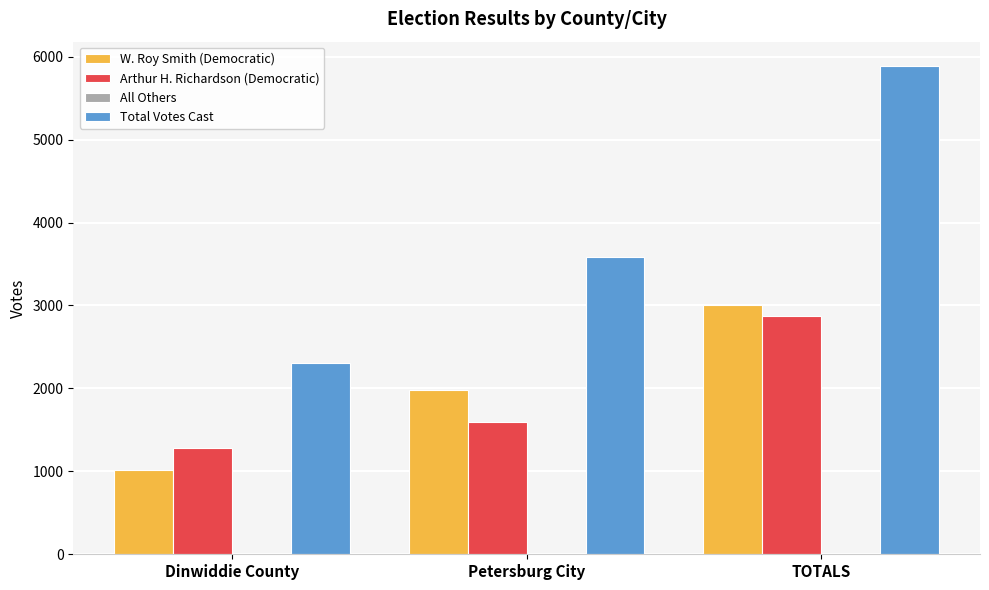

Which series changed the most between Petersburg City and TOTALS?

Total Votes Cast